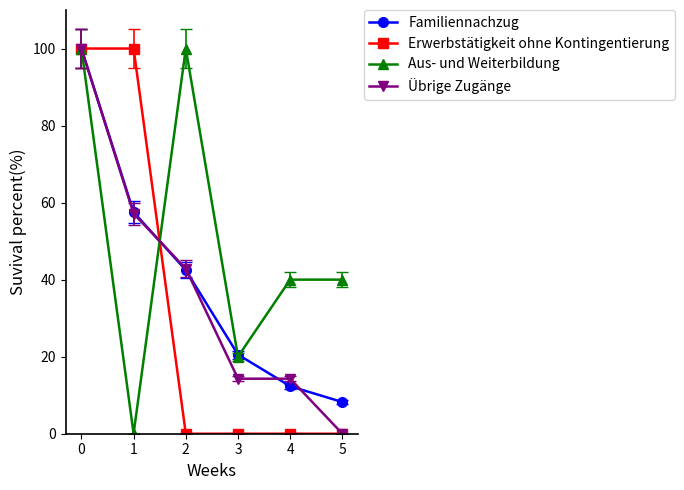

Does the chart have visible grid lines?

No